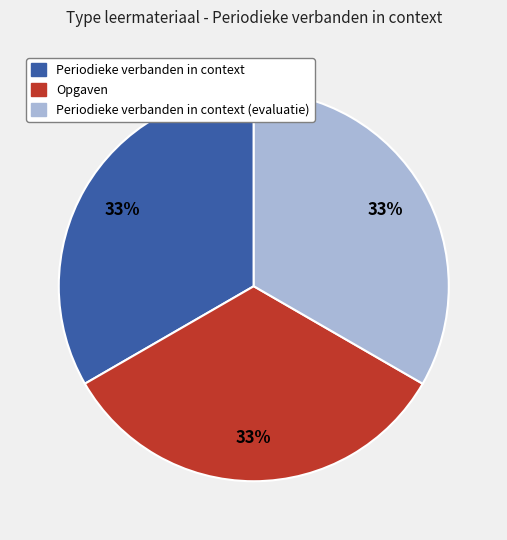

Does any single category account for the majority?

No